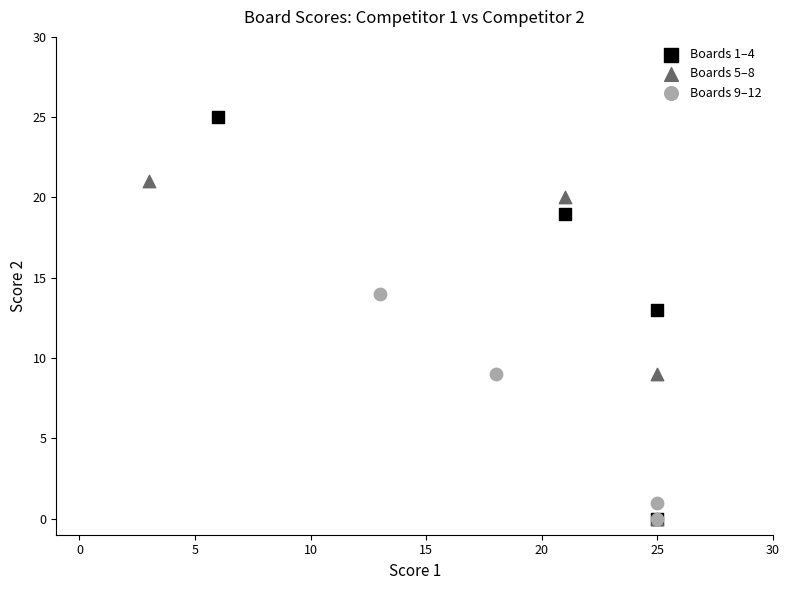

What are all the series names shown in the legend?

Boards 1–4, Boards 5–8, Boards 9–12